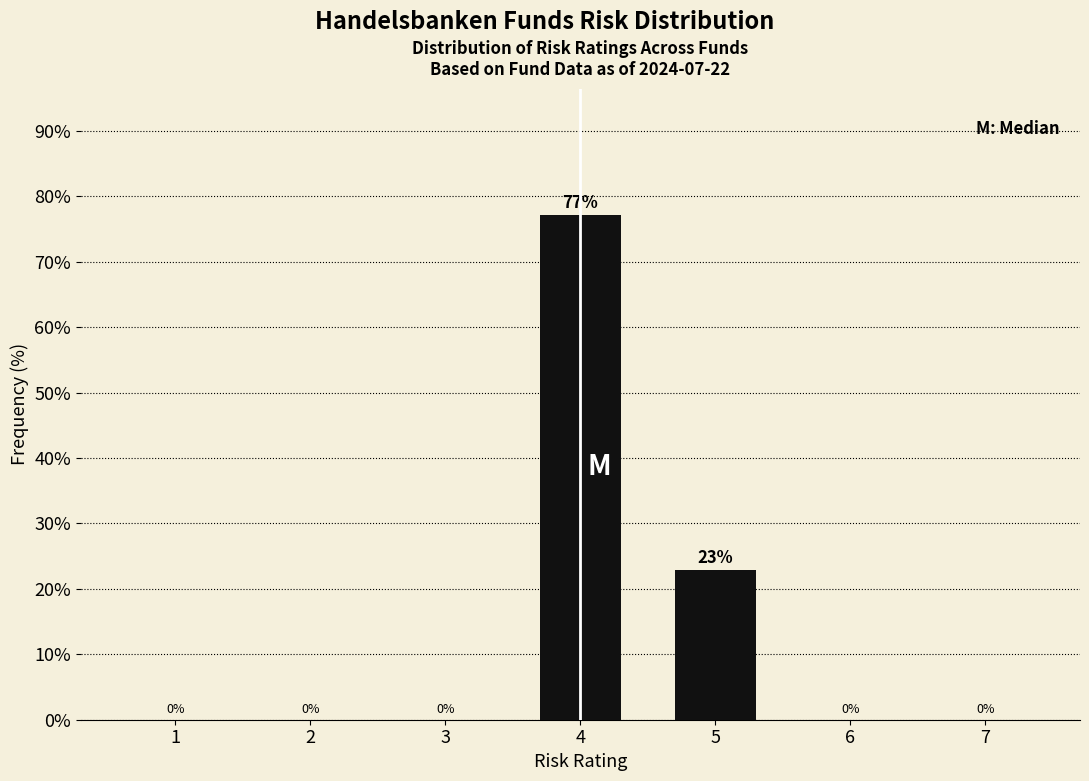

What is the sum of all values?

100.0